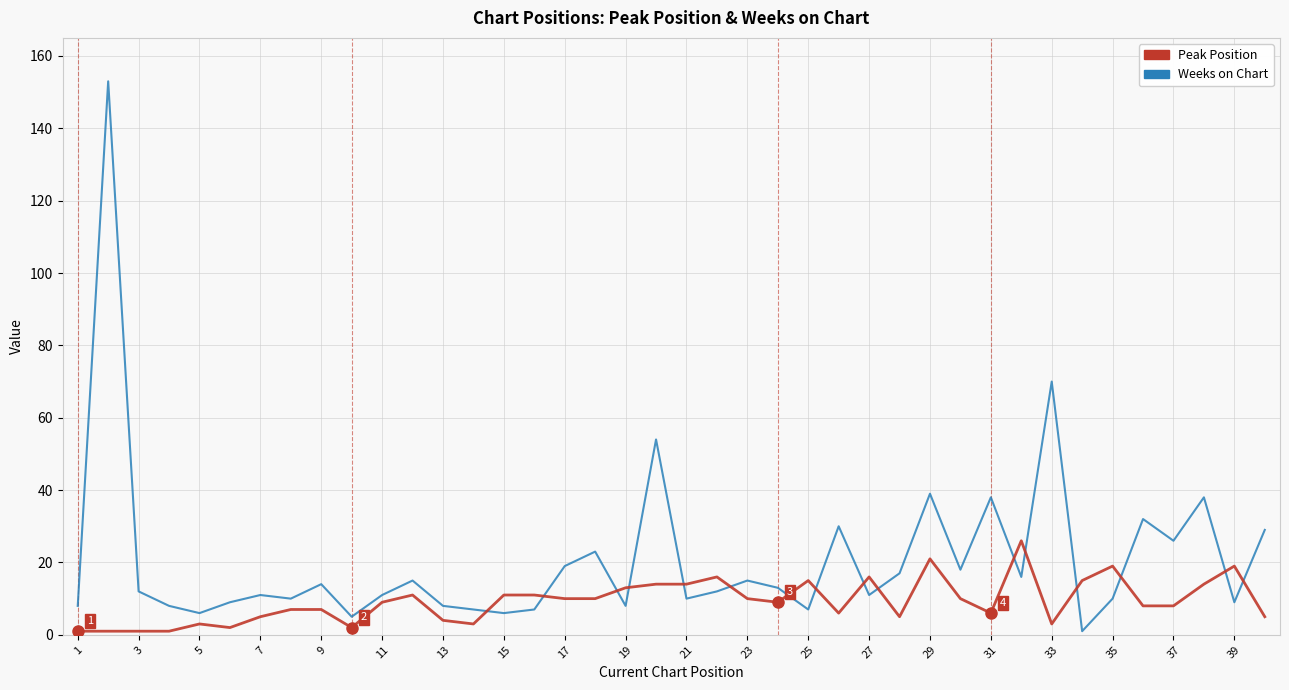

What is the difference between the maximum and minimum values in the Weeks on Chart series?

152